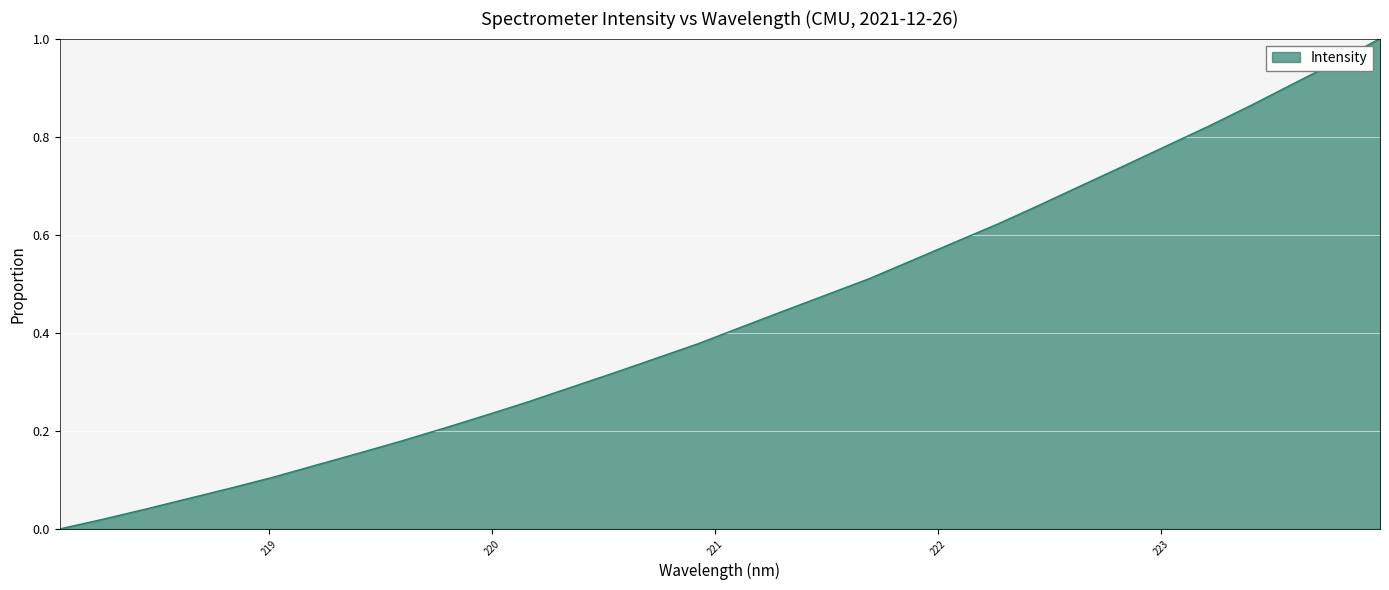

How many positive values are there?

31